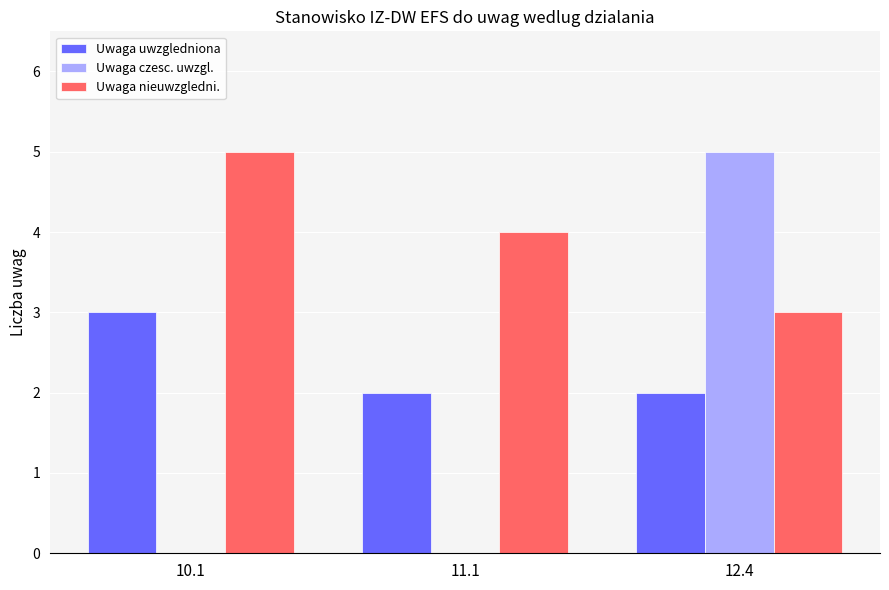

What is the sum of all Uwaga uwzgledniona values?

7